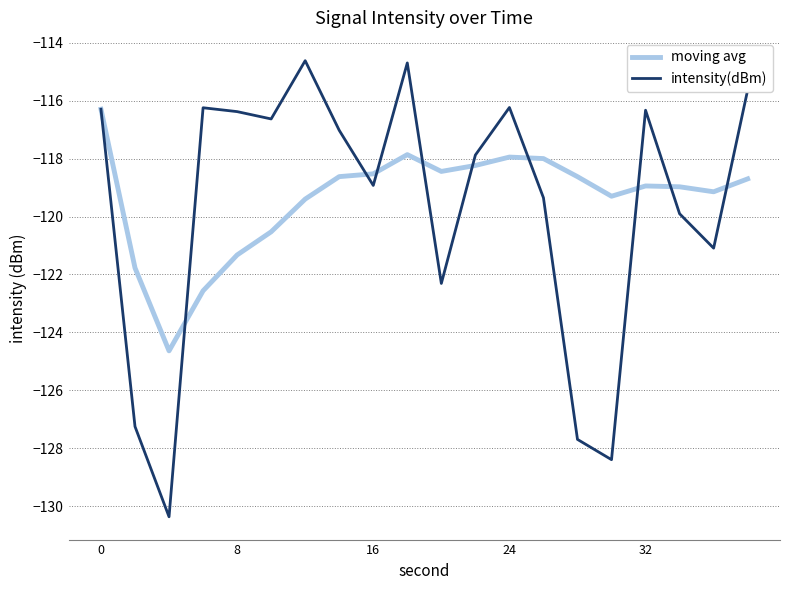

True or false: intensity(dBm) and moving avg cross at least once.

True